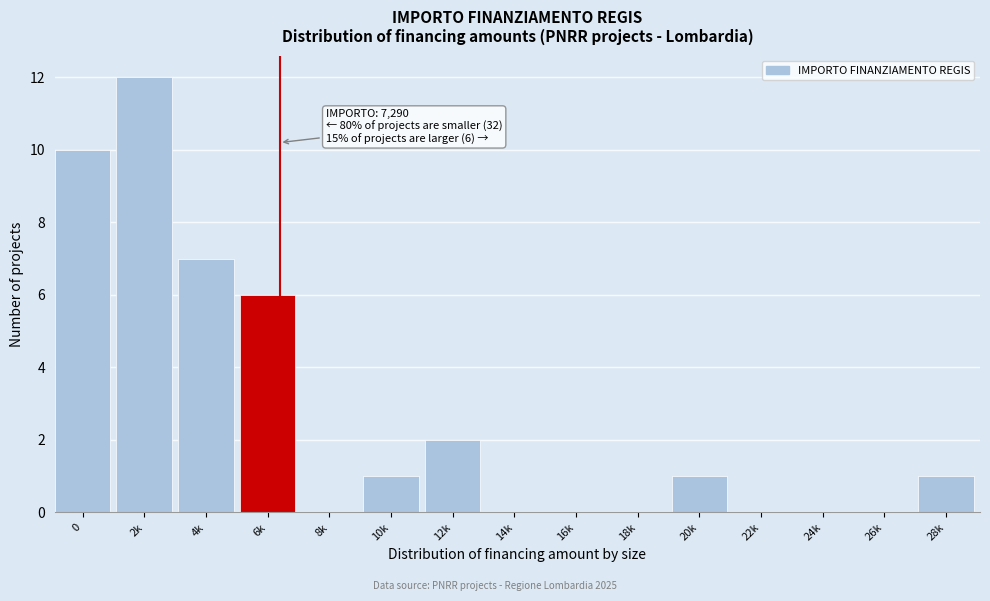

Reading right to left, list all the values displayed in this chart.

28k=1	26k=0	24k=0	22k=0	20k=1	18k=0	16k=0	14k=0	12k=2	10k=1	8k=0	6k=6	4k=7	2k=12	0=10